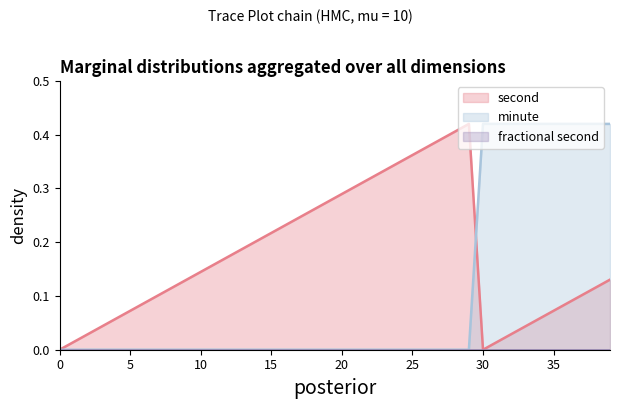

Which series has the largest total across all categories?

second